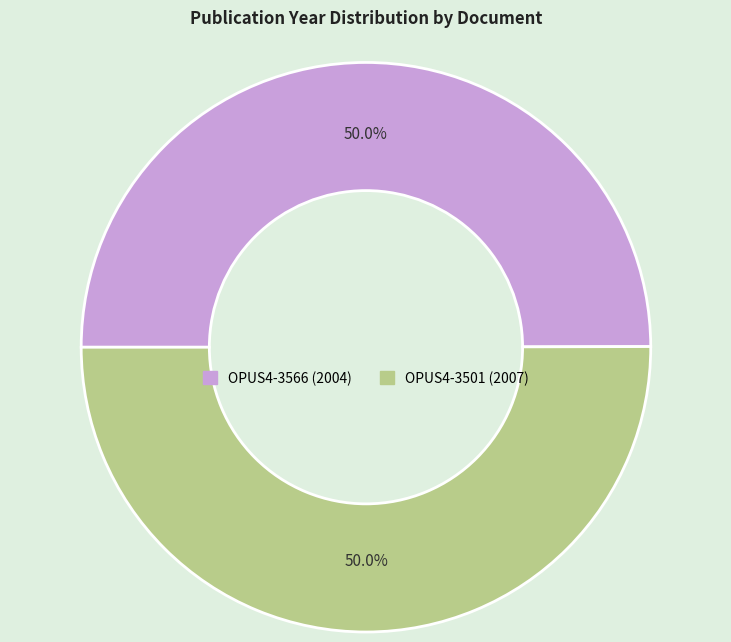

How many slices are in this pie chart?

2